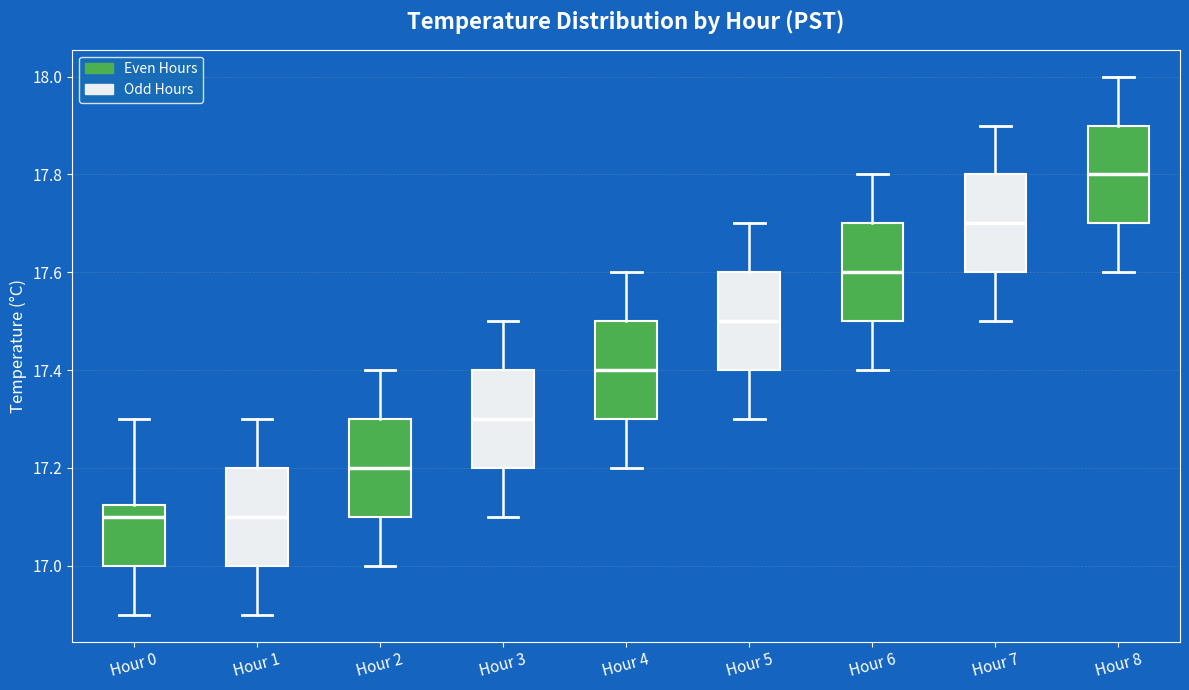

Reading left to right, read every box against the y-axis: the position of its median line, the range the box covers, and the ends of its whiskers. The values are not printed on the chart, so give them approximately, as read against the axis.

Hour 0: median 17.10, box 17.00 to 17.12, whiskers 16.90 to 17.30
Hour 1: median 17.10, box 17.00 to 17.20, whiskers 16.90 to 17.30
Hour 2: median 17.20, box 17.10 to 17.30, whiskers 17.00 to 17.40
Hour 3: median 17.30, box 17.20 to 17.40, whiskers 17.10 to 17.50
Hour 4: median 17.40, box 17.30 to 17.50, whiskers 17.20 to 17.60
Hour 5: median 17.50, box 17.40 to 17.60, whiskers 17.30 to 17.70
Hour 6: median 17.60, box 17.50 to 17.70, whiskers 17.40 to 17.80
Hour 7: median 17.70, box 17.60 to 17.80, whiskers 17.50 to 17.90
Hour 8: median 17.80, box 17.70 to 17.90, whiskers 17.60 to 18.00